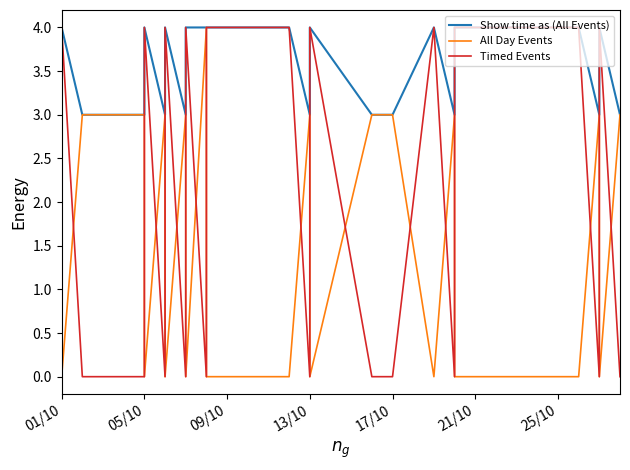

List the series in order of their peak value, lowest first.

Show time as (All Events), All Day Events, Timed Events